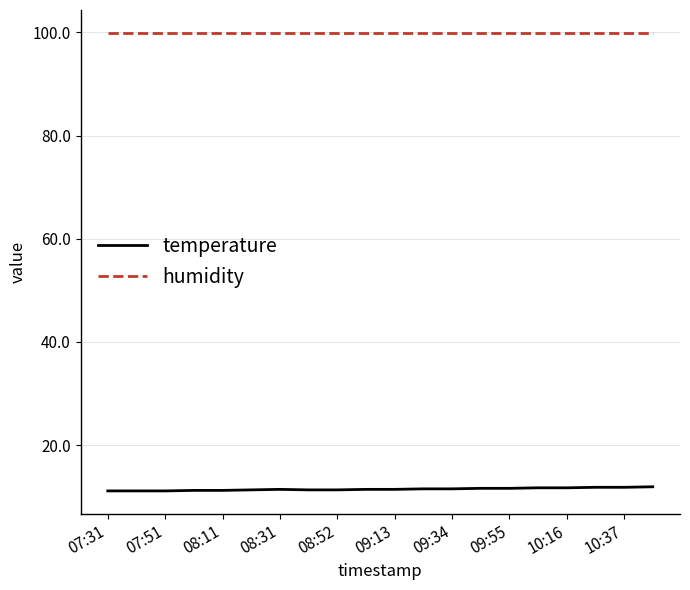

List the series in order of their overall mean, lowest first.

temperature, humidity